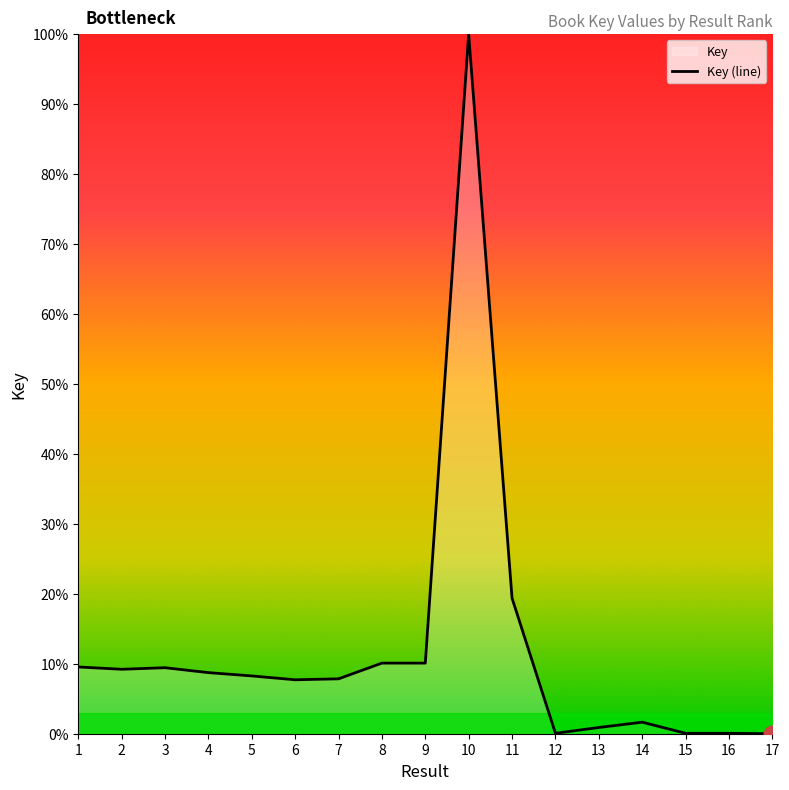

What is the sum of the values at 6 and 5?

16.0